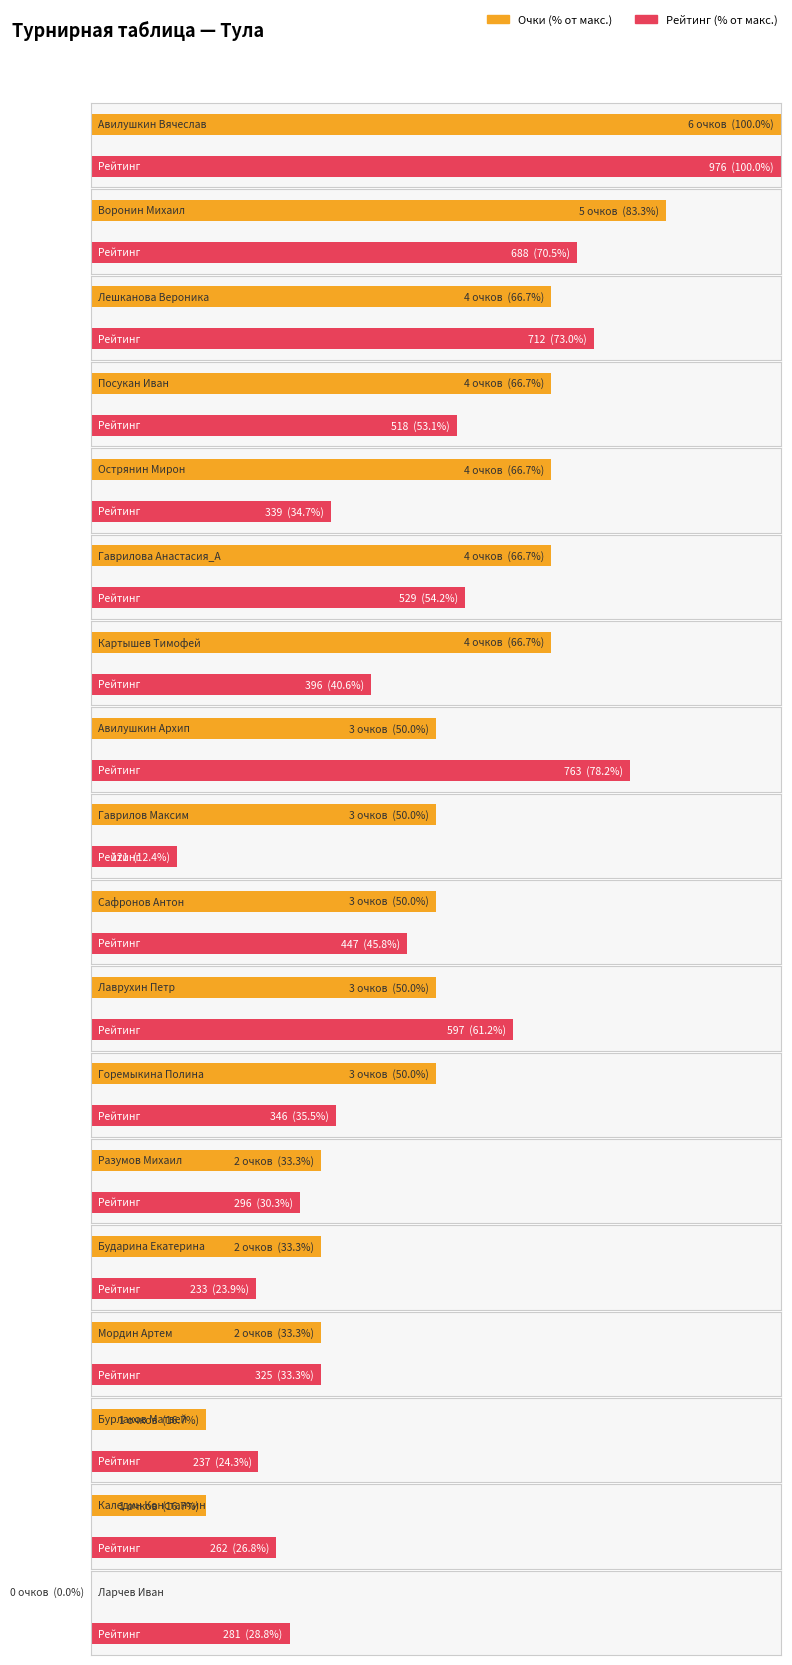

Rank the categories by Р-г до value from highest to lowest.

Авилушкин Вячеслав, Авилушкин Архип, Лешканова Вероника, Воронин Михаил, Лаврухин Петр, Гаврилова Анастасия_А, Посукан Иван, Сафронов Антон, Картышев Тимофей, Горемыкина Полина, Острянин Мирон, Мордин Артем, Разумов Михаил, Ларчев Иван, Каледин Константин, Бурлаков Матвей, Бударина Екатерина, Гаврилов Максим